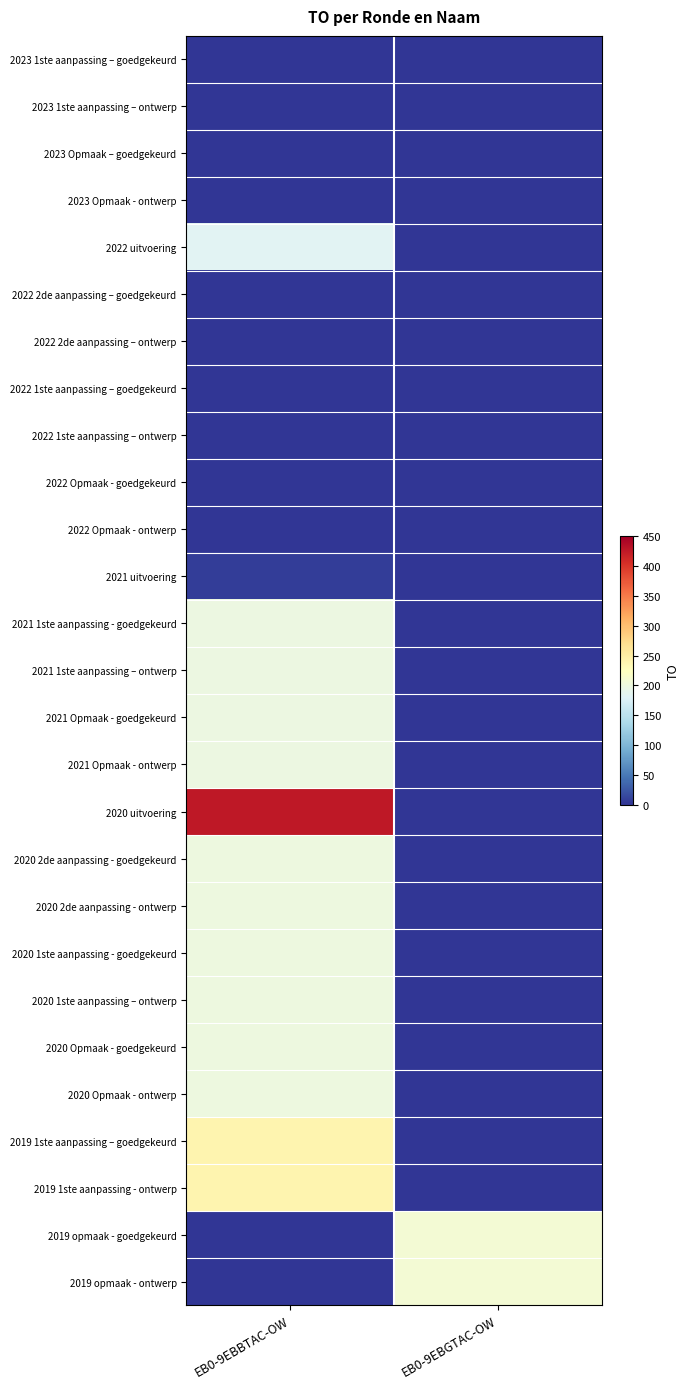

At which category does the chart reach its peak across all series?

EB0-9EBBTAC-OW